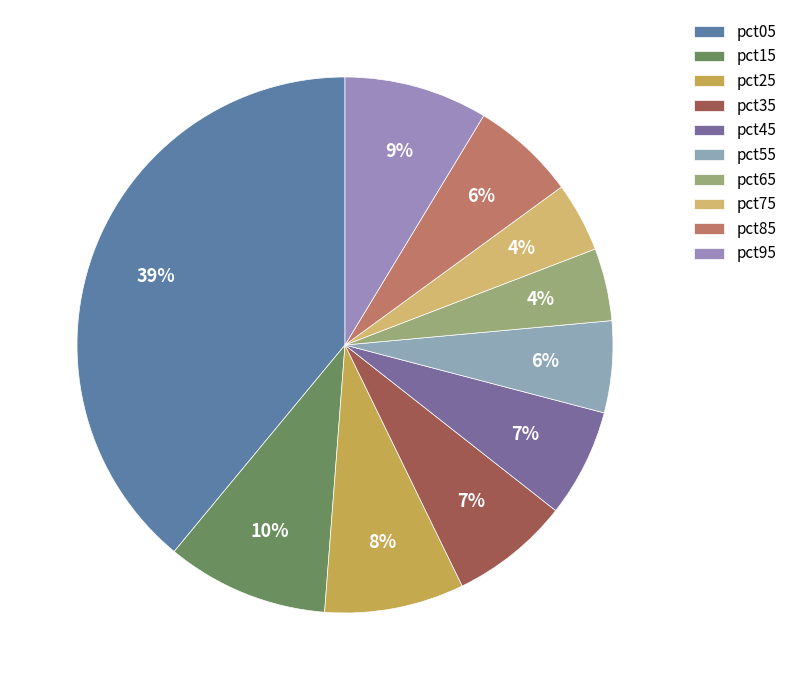

To the nearest percent, what portion does pct45 represent?

7%